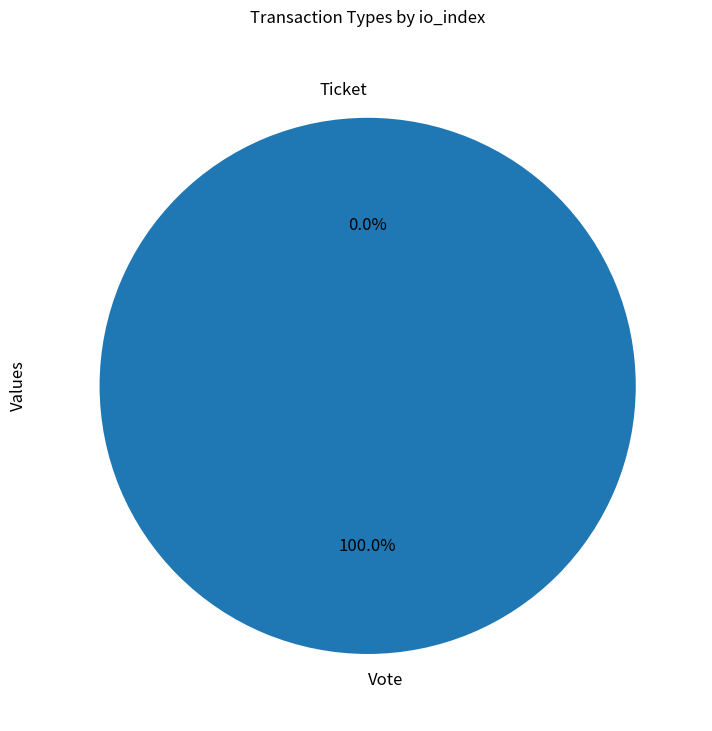

How many slices are in this pie chart?

2